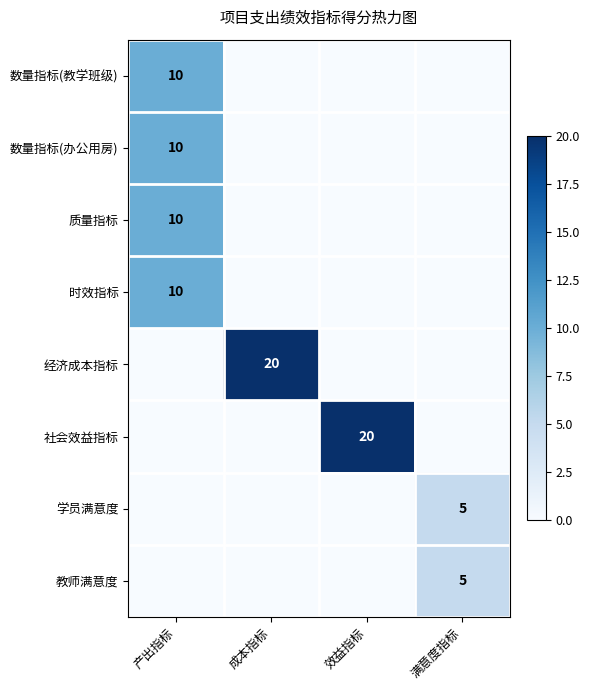

What is the sum of all 学员满意度 values?

5